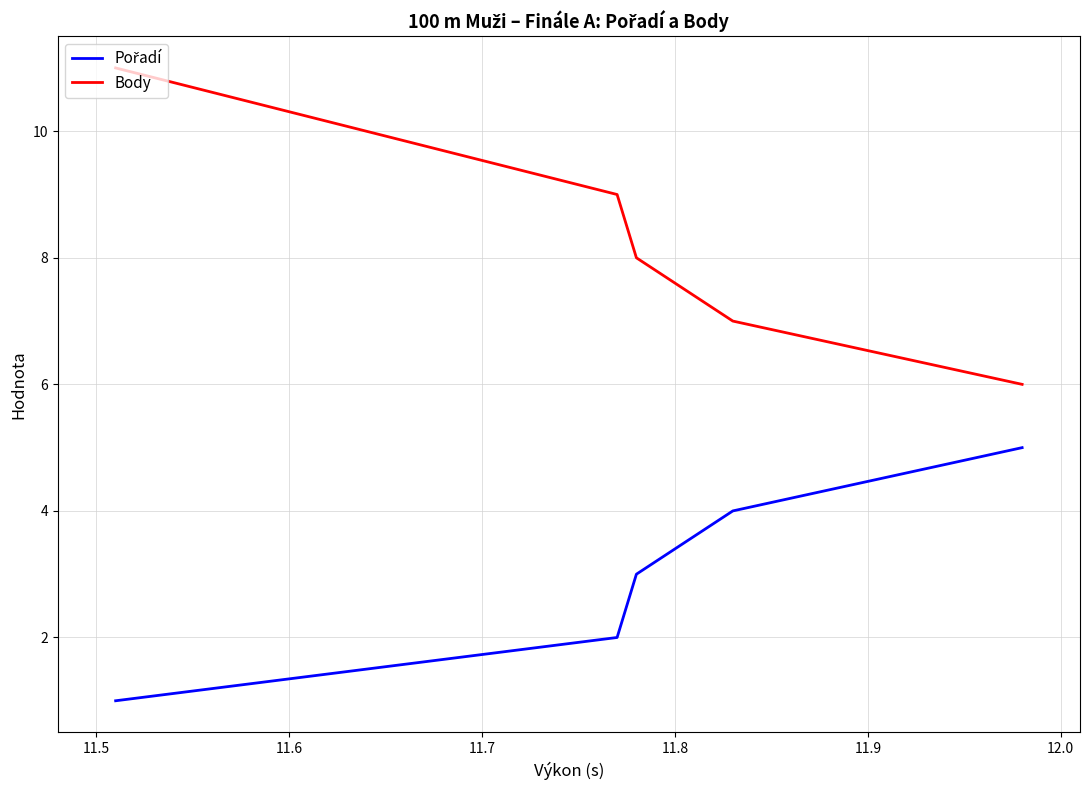

What is the greatest value displayed?

11